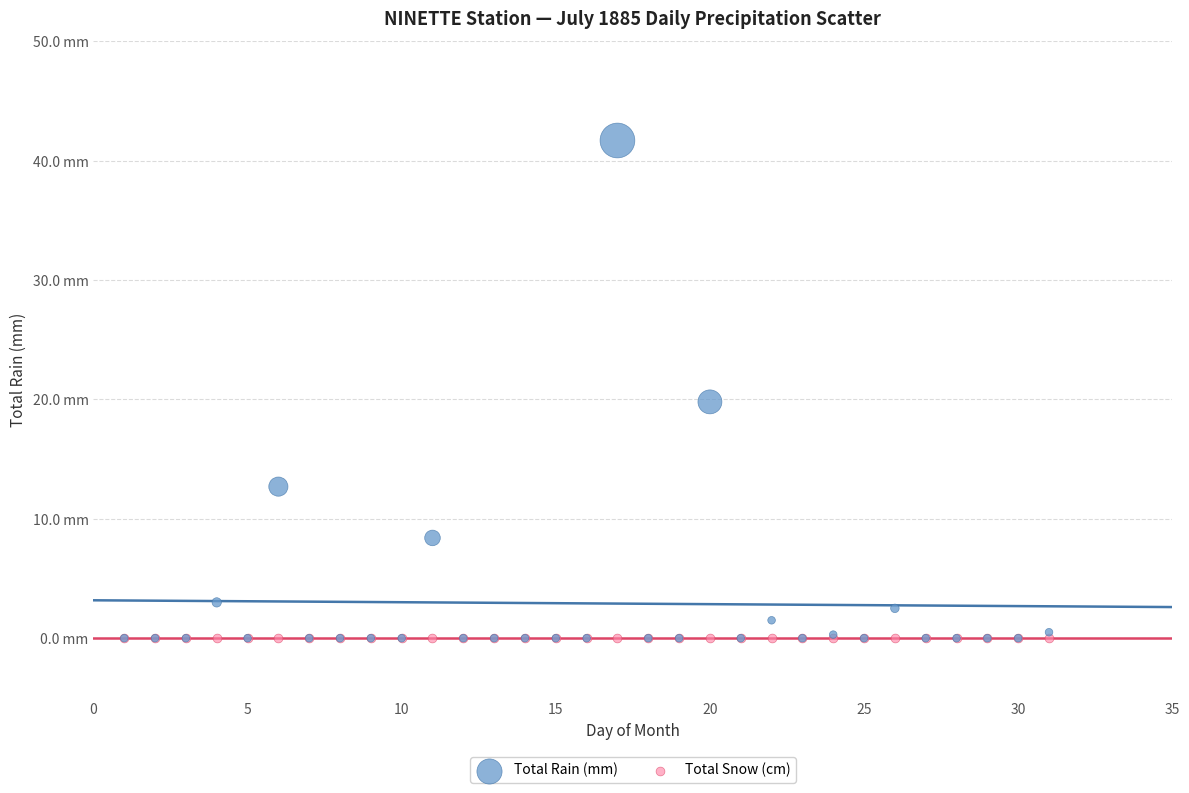

What are all the series names shown in the legend?

Total Rain (mm), Total Snow (cm)